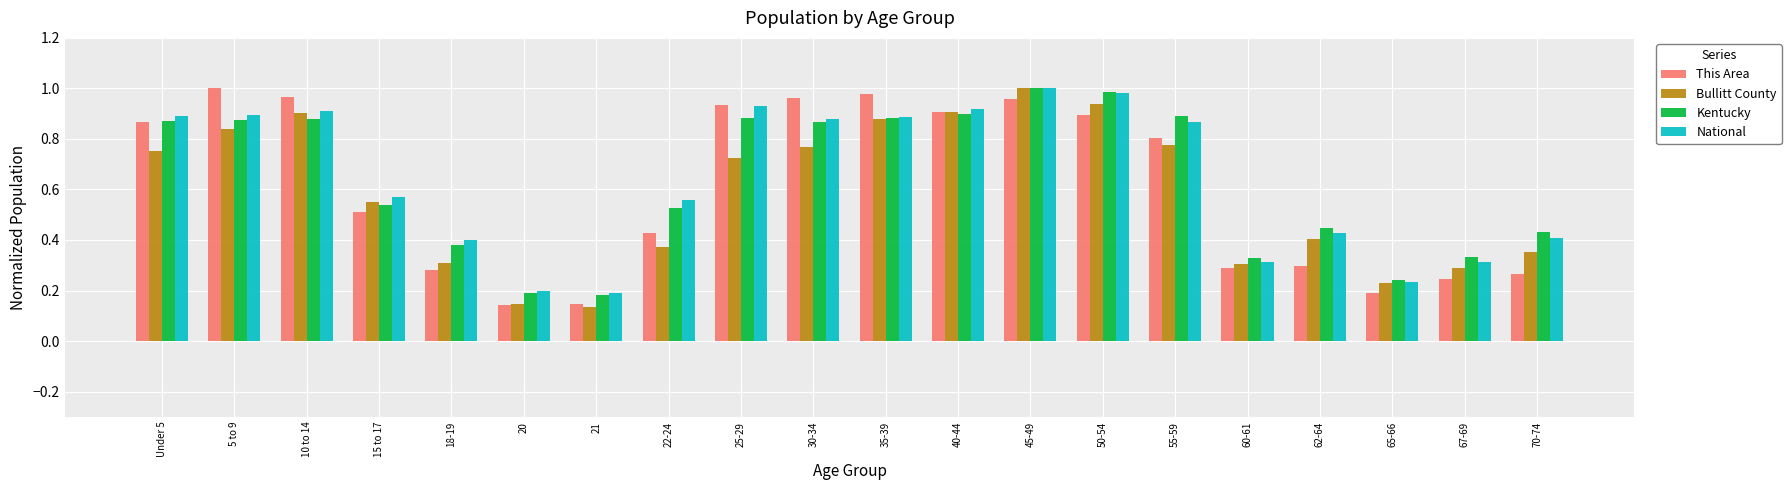

True or false: Kentucky has a value of 0.9 at 35-39.

True